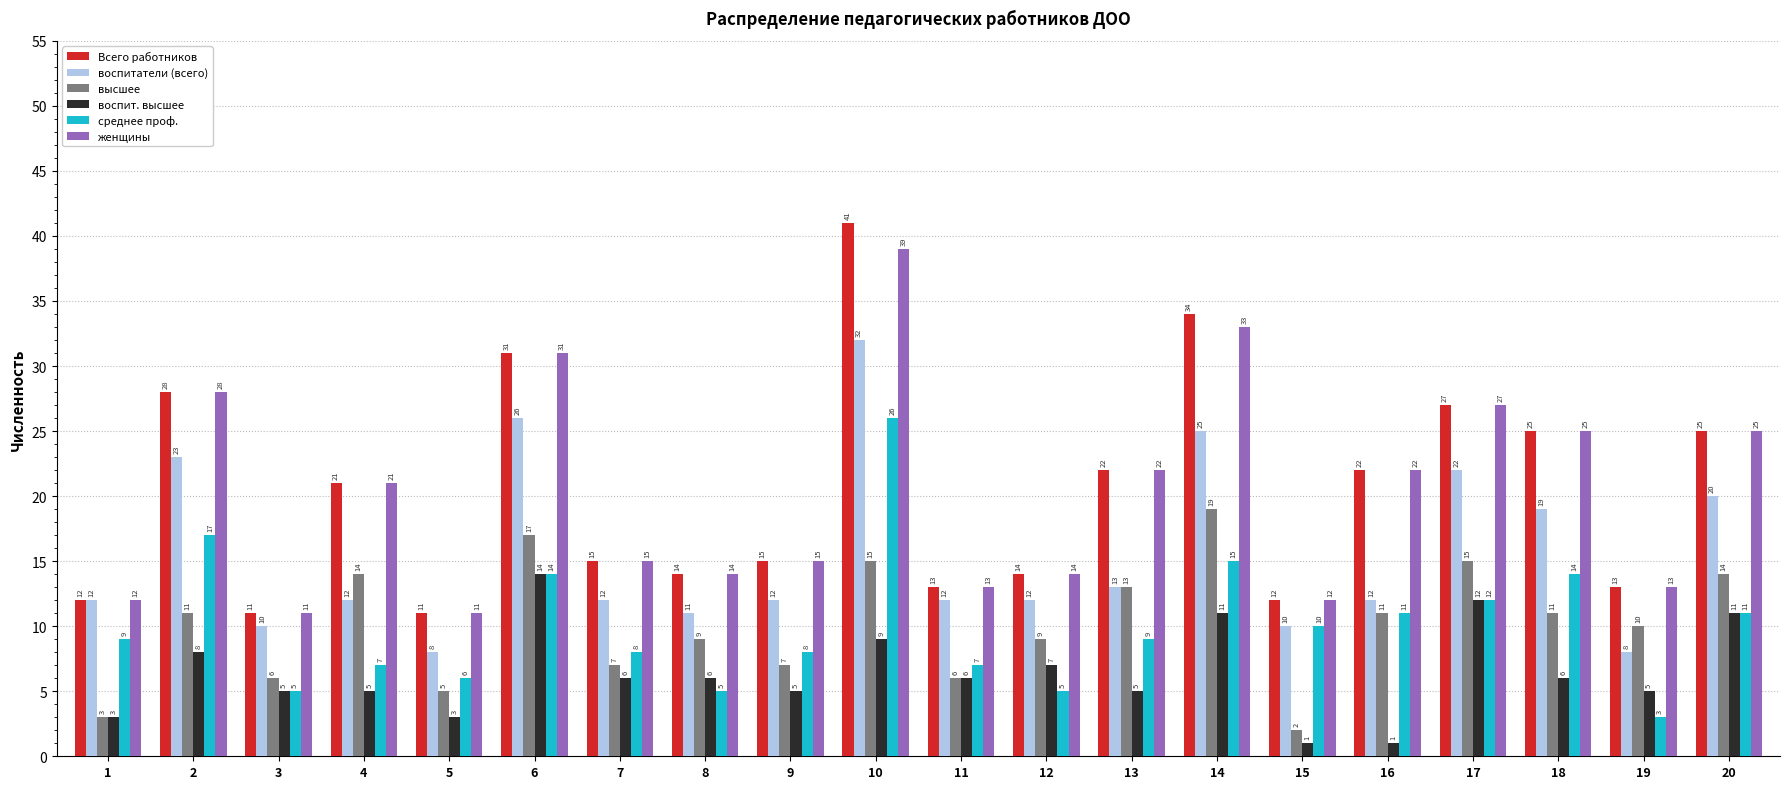

Rank the series by their maximum value, from highest to lowest.

Всего работников, женщины, воспитатели (всего), среднее проф., высшее, воспит. высшее